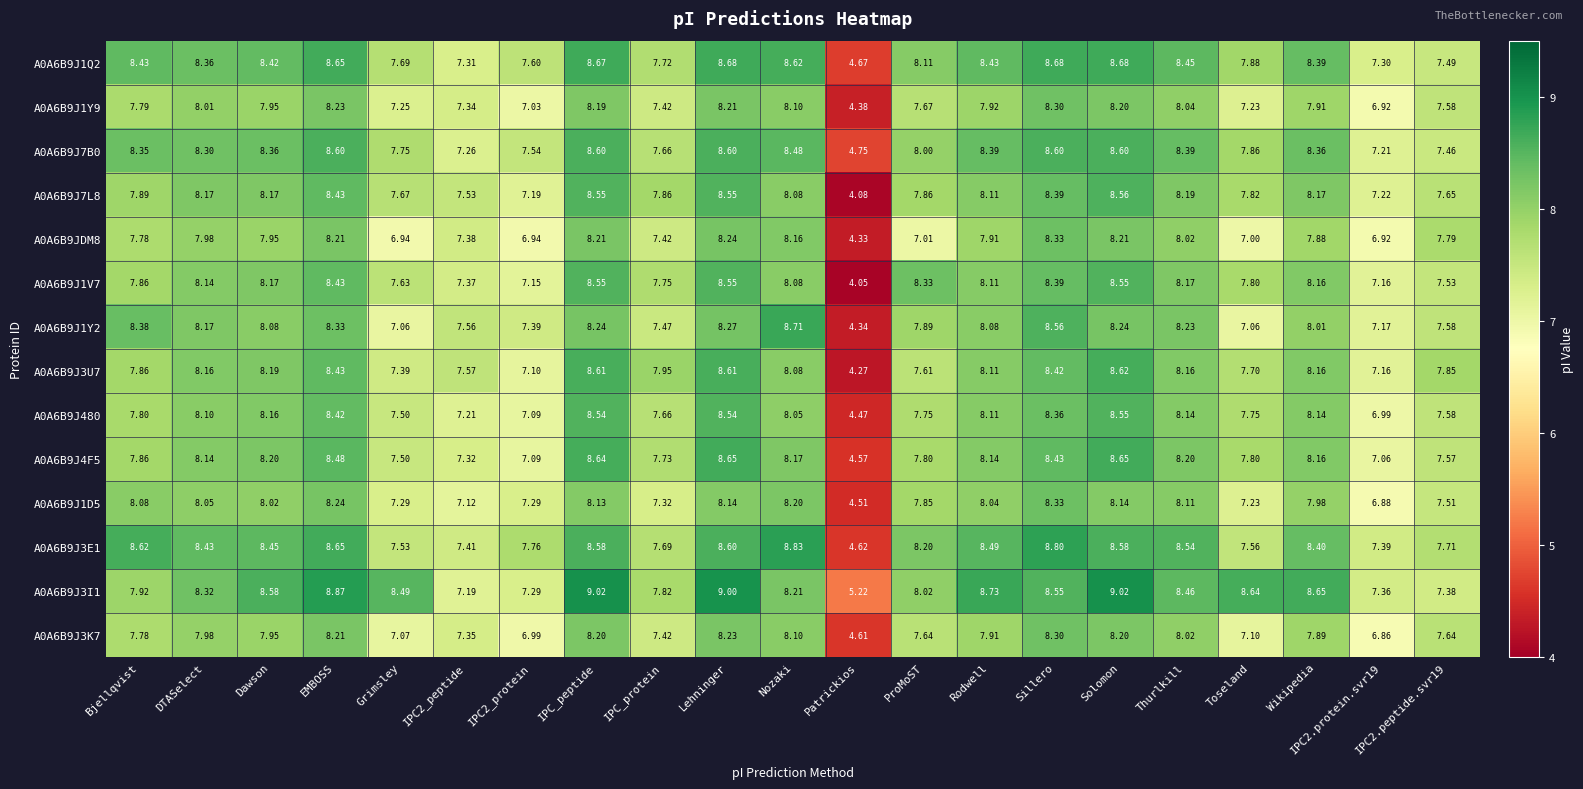

At which category is the sum across all series the highest?

Lehninger